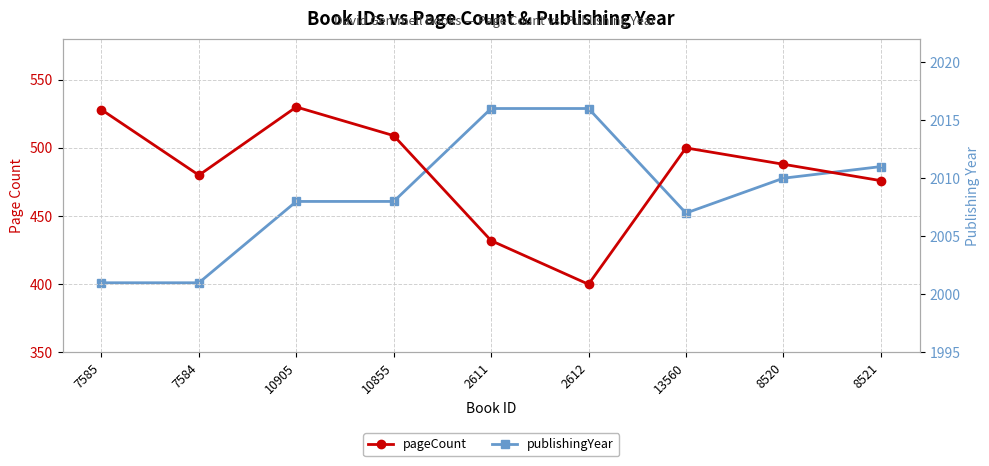

Read the publishingYear value at 2611, to the nearest 10.

2020